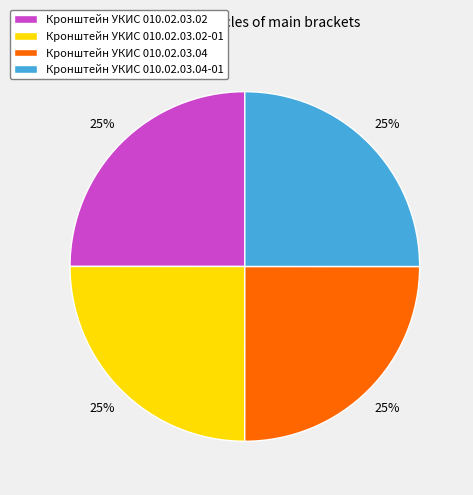

True or false: Кронштейн УКИС 010.02.03.04-01 accounts for 14% of the total.

False